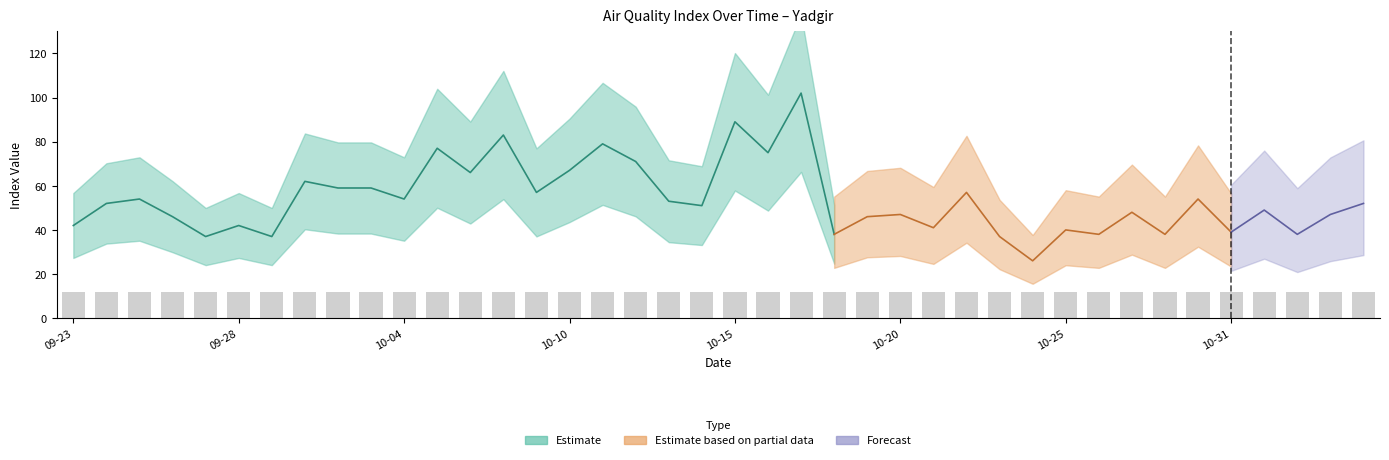

At which label is Index Value closest to 64?

2019-10-01